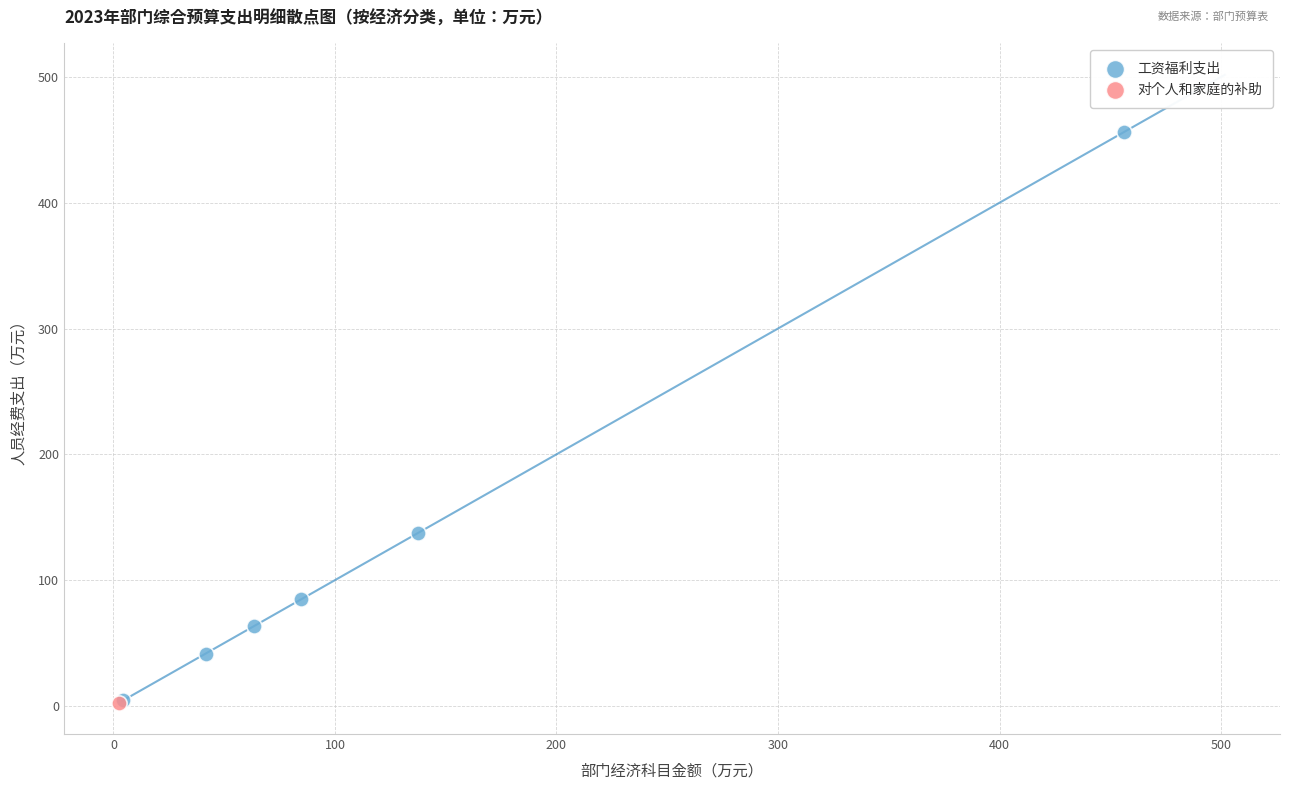

What are all the series names shown in the legend?

工资福利支出, 对个人和家庭的补助